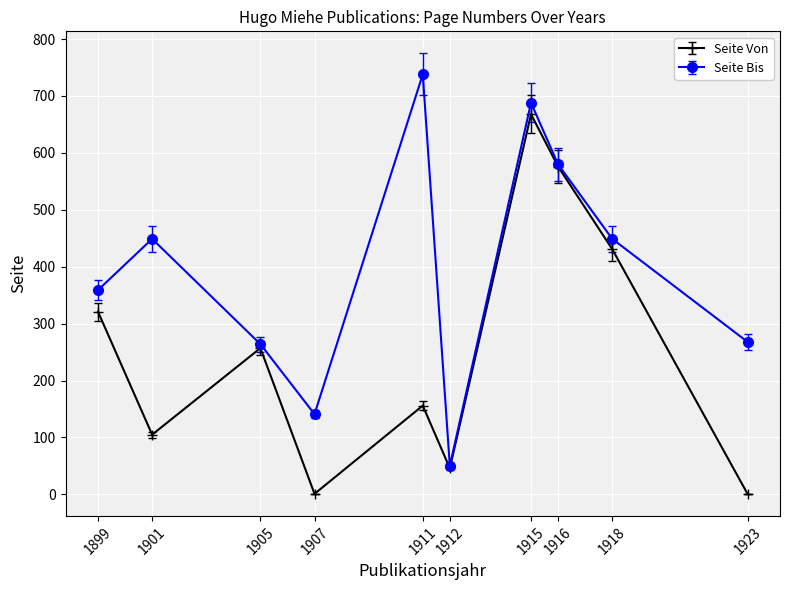

List the series in order of their overall mean, lowest first.

Seite Von, Seite Bis